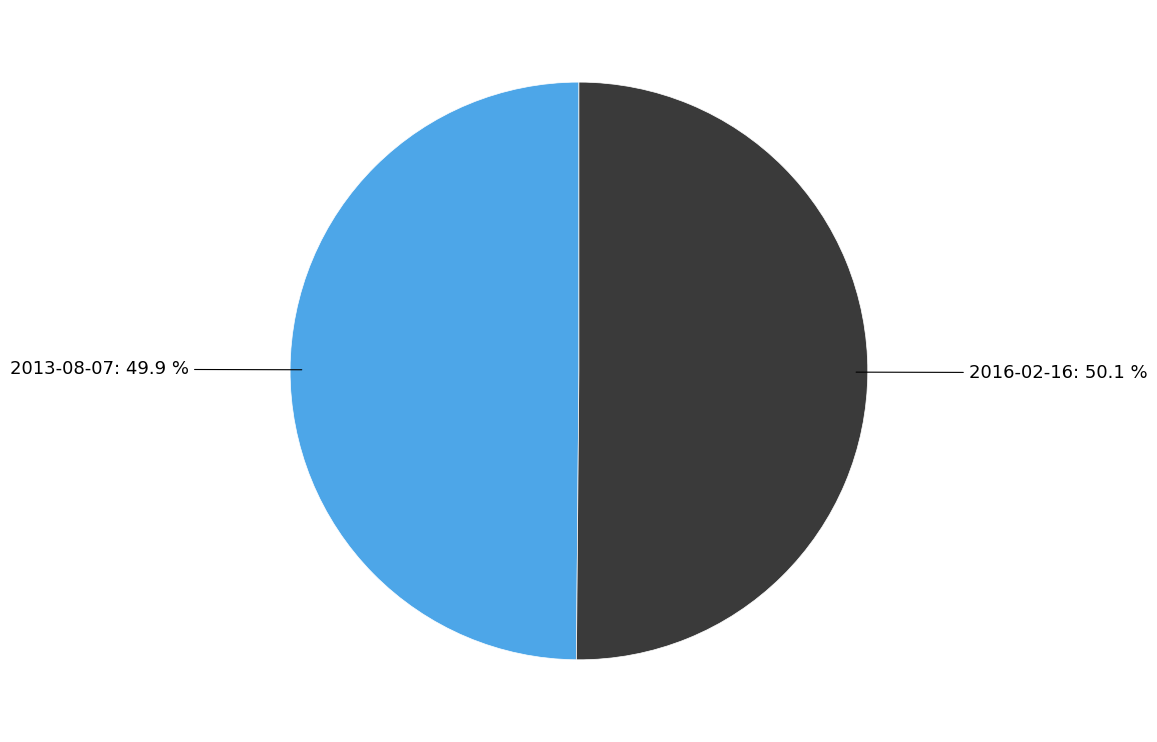

True or false: 2013-08-07 accounts for 39% of the total.

False